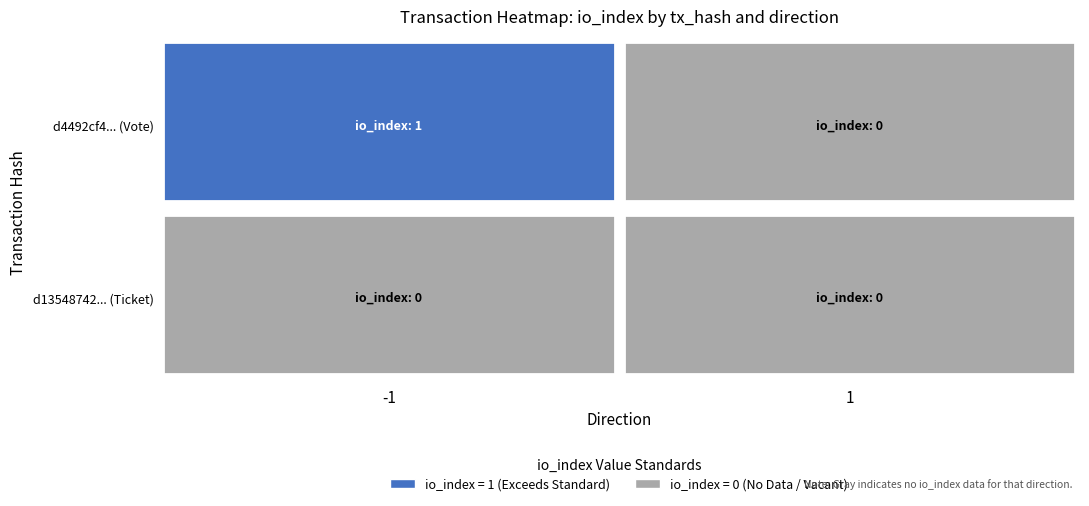

Count the number of data series in this chart.

2